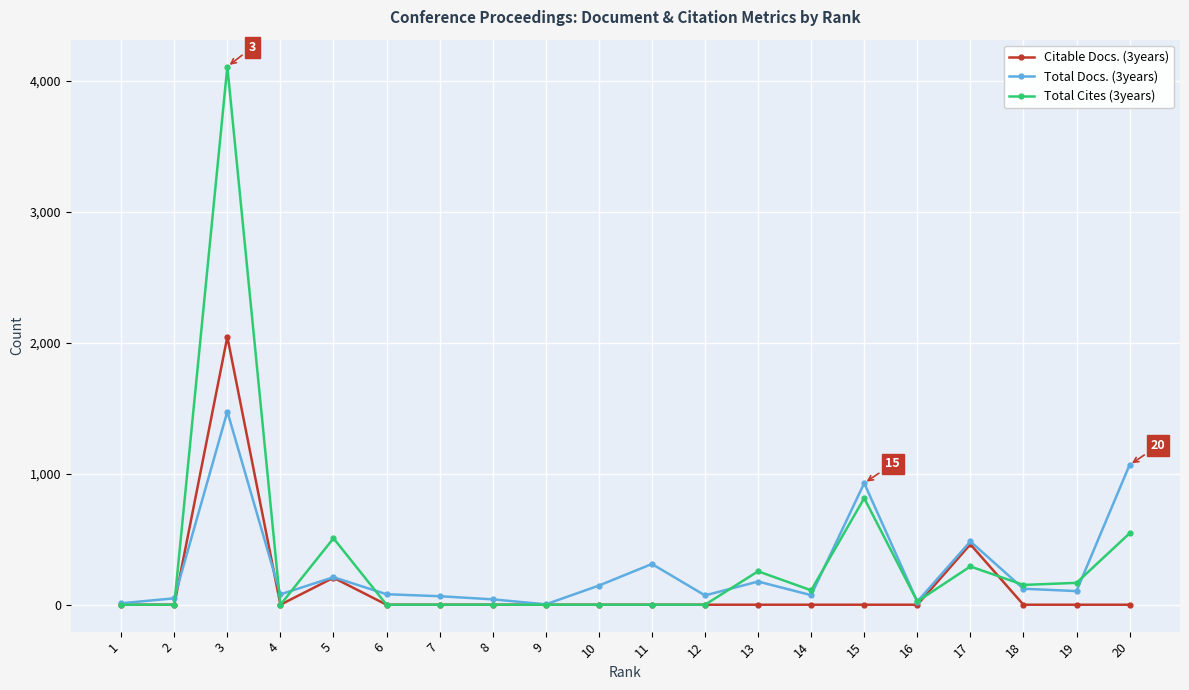

What is the difference between the second highest and minimum values in the Citable Docs. (3years) series?

461